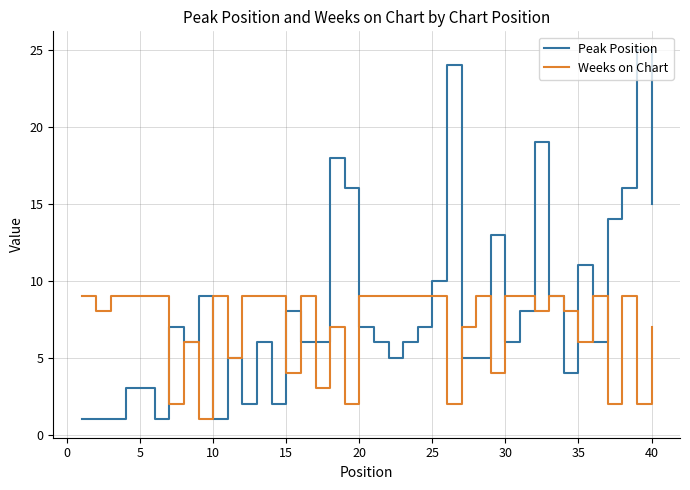

Which series has the widest spread of values?

Peak Position